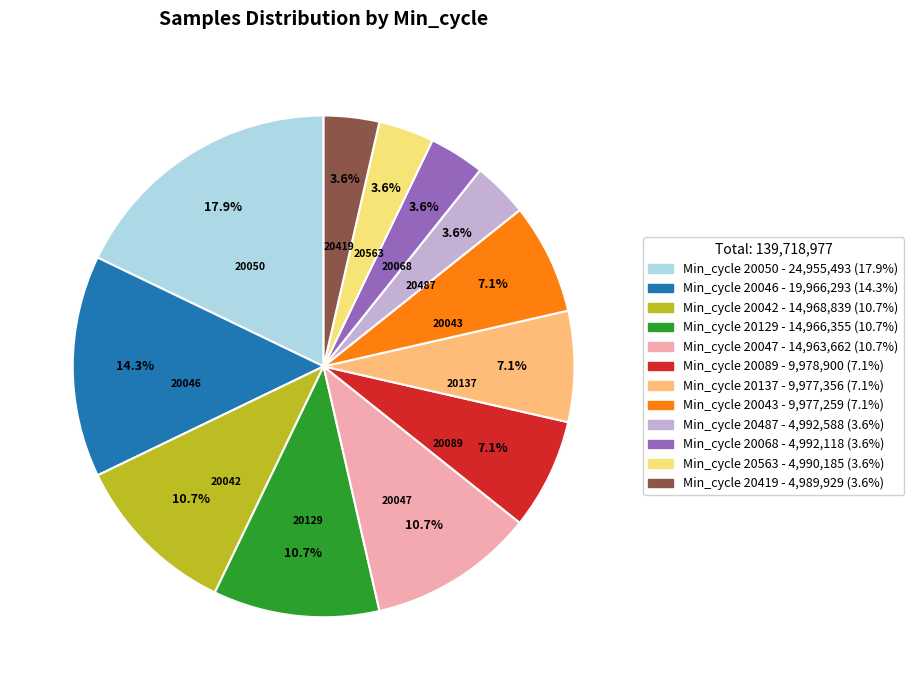

Is there any slice that represents more than half of the pie?

No